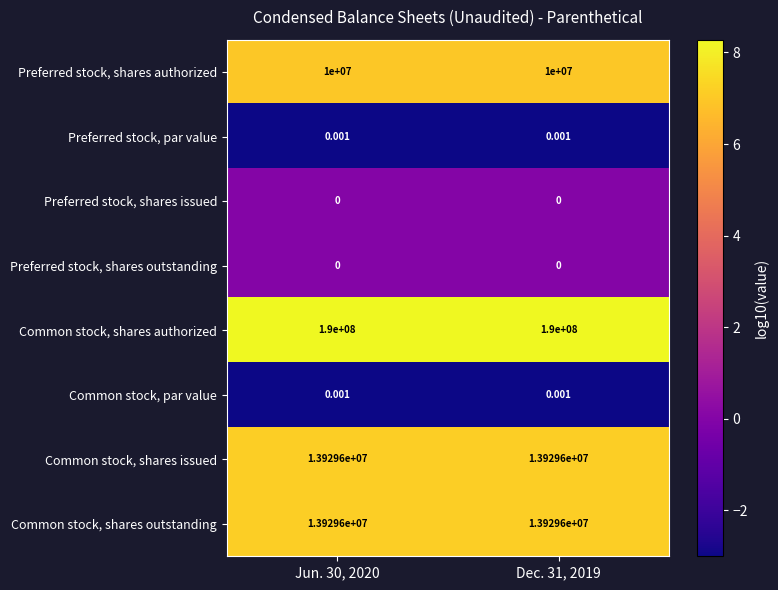

Which series has the largest total across all categories?

Common stock, shares authorized